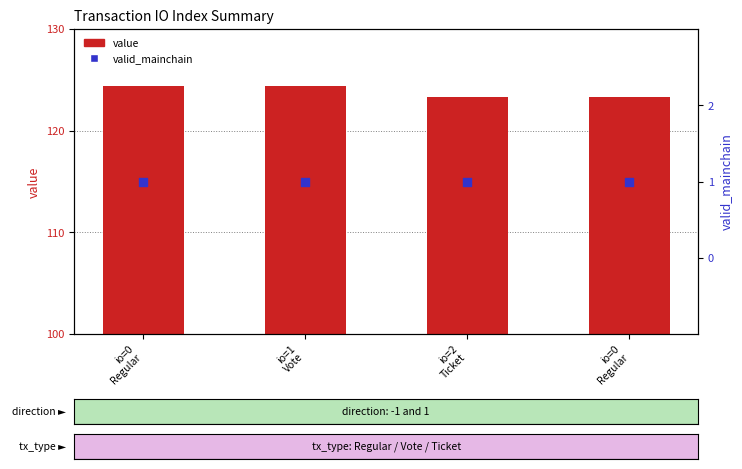

What is the total value across all series at io=0
Regular?

125.4